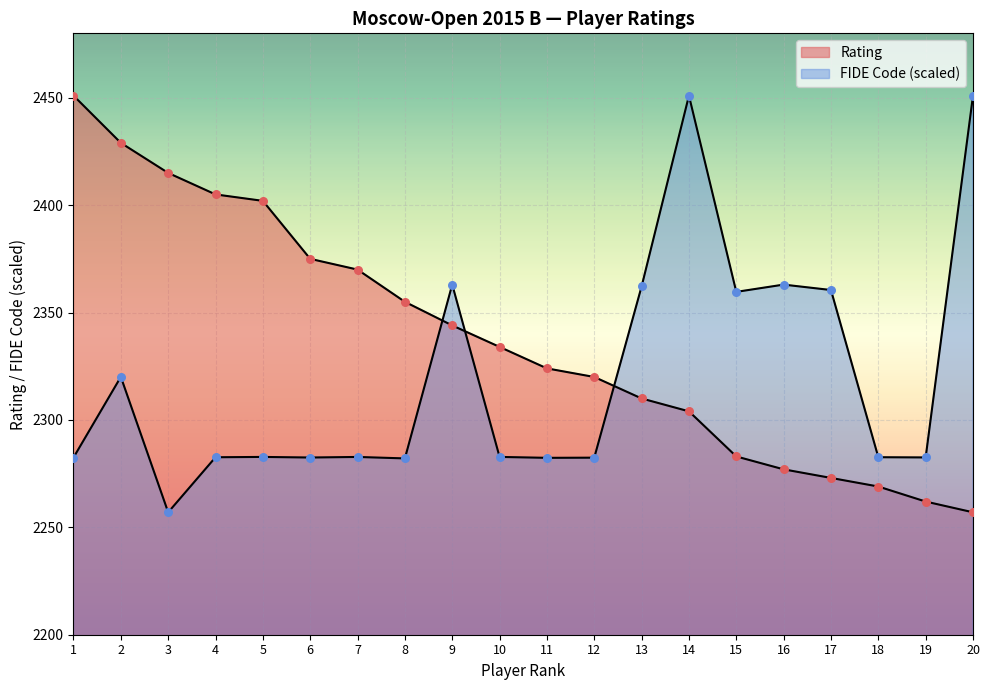

Which series has the largest total across all categories?

Rating